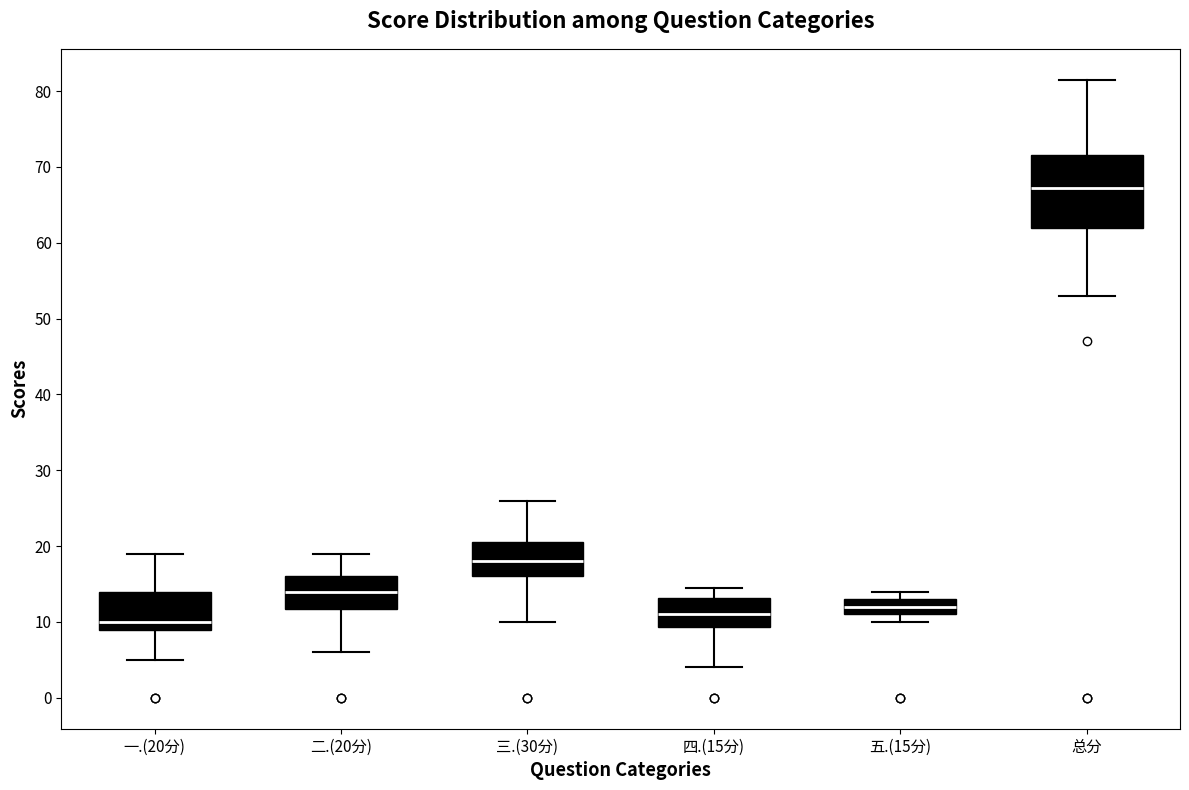

Reading left to right, read every box against the y-axis: the position of its median line, the range the box covers, and the ends of its whiskers. The values are not printed on the chart, so give them approximately, as read against the axis.

一.(20分): median 10, box 9 to 14, whiskers 5 to 19
二.(20分): median 14, box 12 to 16, whiskers 6 to 19
三.(30分): median 18, box 16 to 21, whiskers 10 to 26
四.(15分): median 11, box 9 to 13, whiskers 4 to 15
五.(15分): median 12, box 11 to 13, whiskers 10 to 14
总分: median 67, box 62 to 72, whiskers 53 to 82